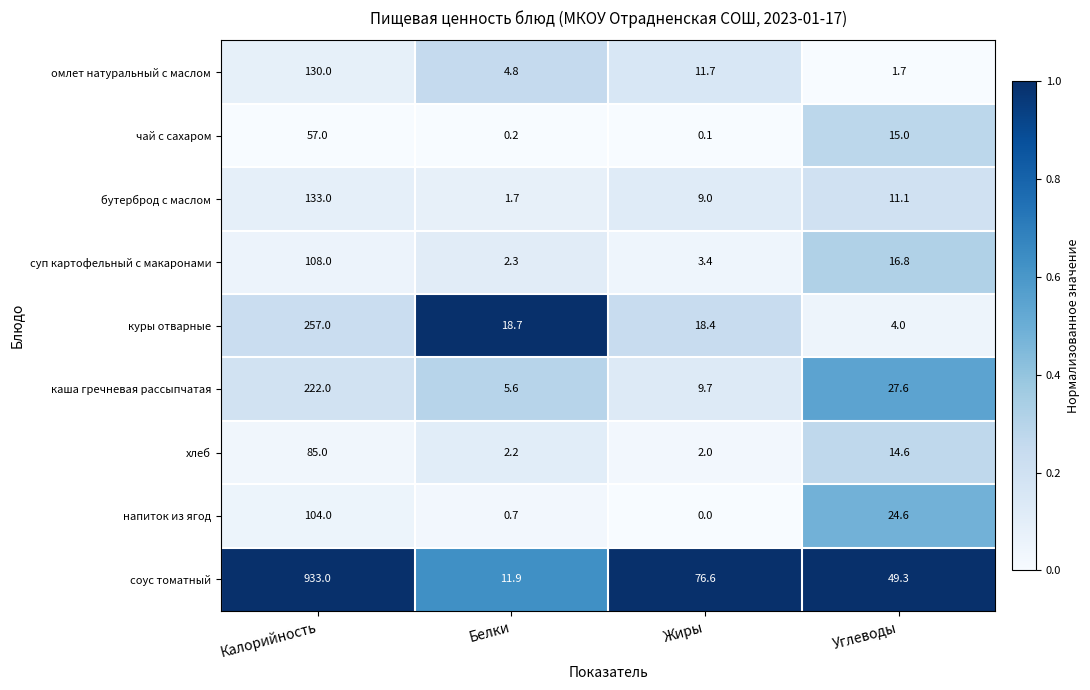

Which series changed the most between Калорийность and Жиры?

соус томатный